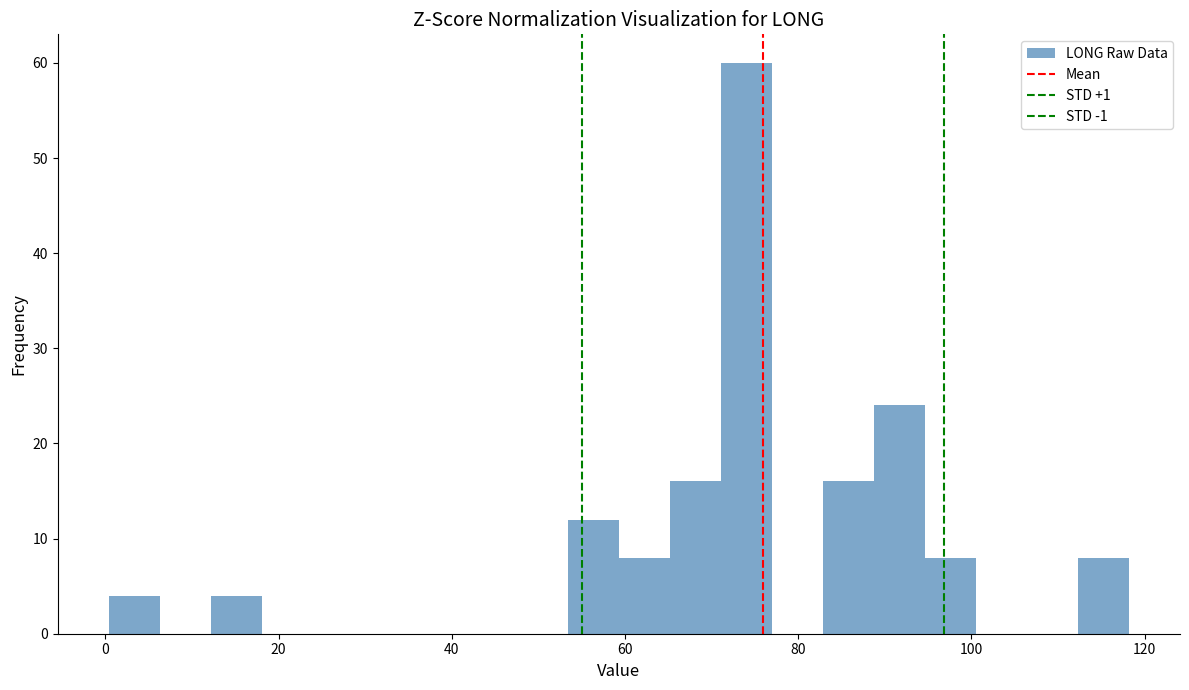

Read against the x-axis, roughly where is the centre of the tallest bar?

74